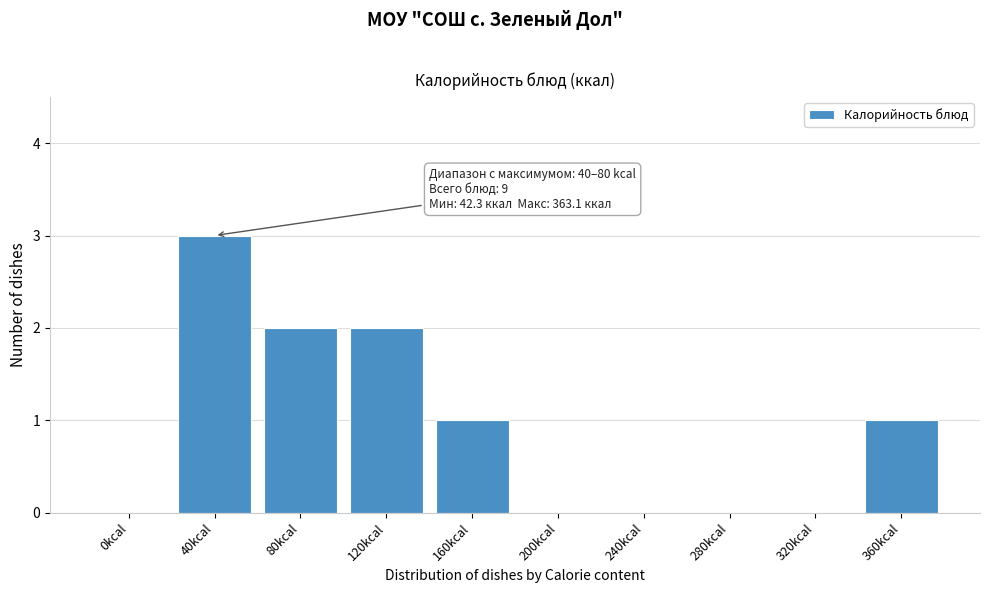

Reading right to left, extract all data points from this chart.

360kcal=1	320kcal=0	280kcal=0	240kcal=0	200kcal=0	160kcal=1	120kcal=2	80kcal=2	40kcal=3	0kcal=0